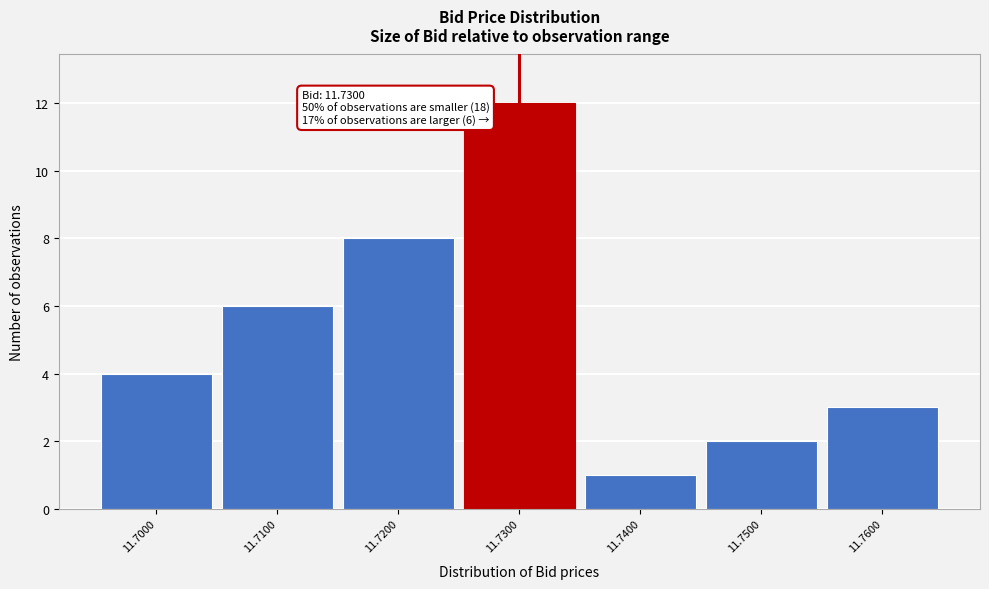

Over which range of the x-axis is the bar tallest?

11.725 to 11.735